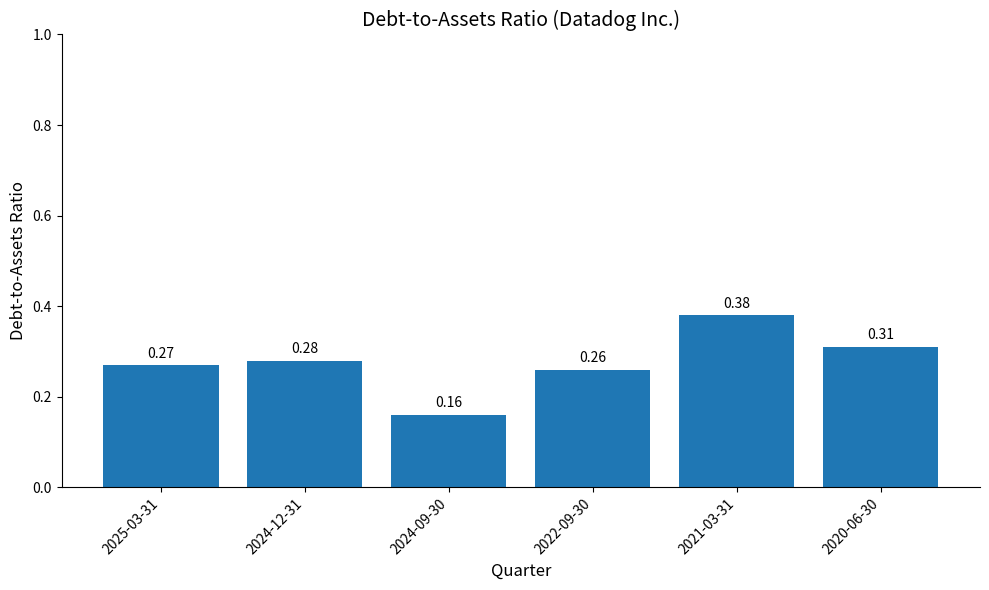

What is the change in value from 2025-03-31 to 2021-03-31?

+0.1